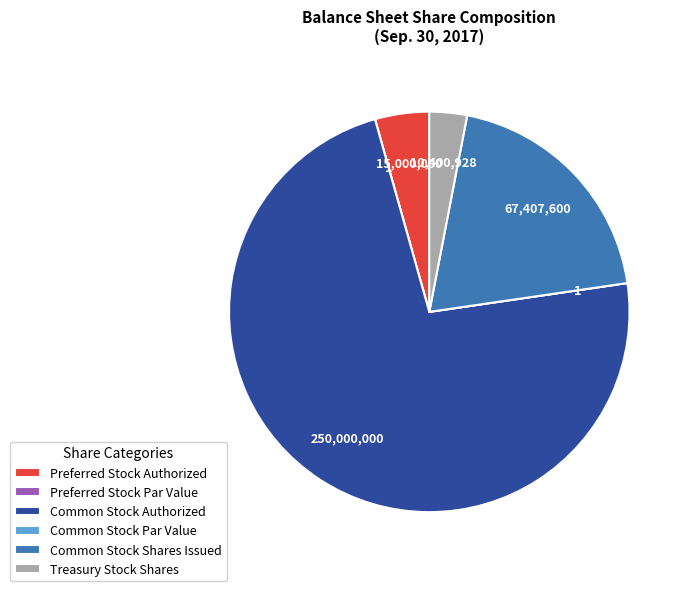

True or false: Common Stock Authorized accounts for 85% of the total.

False